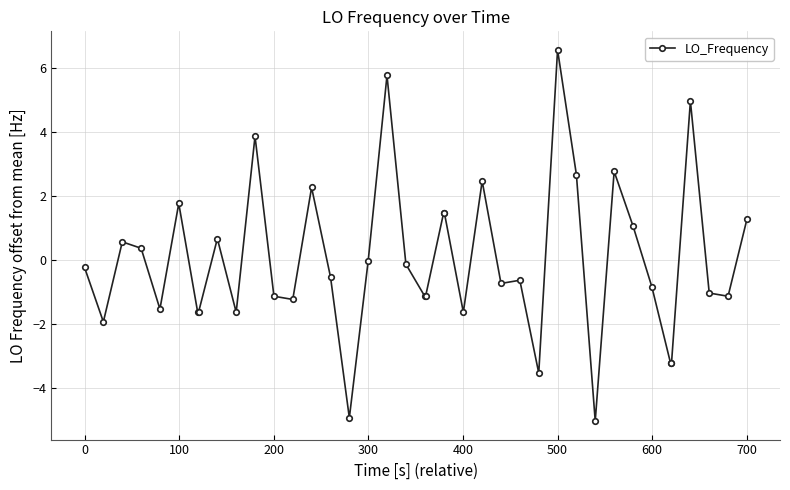

How many categories are shown in the chart?

40